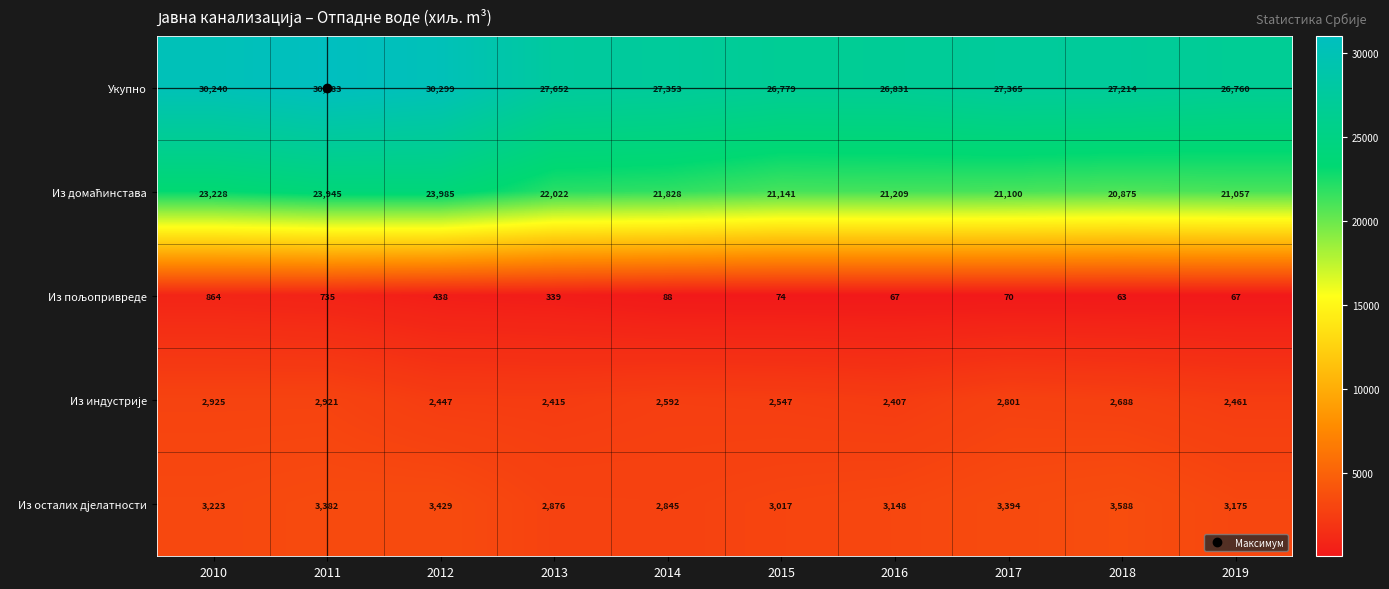

What is the minimum value shown in the chart?

63